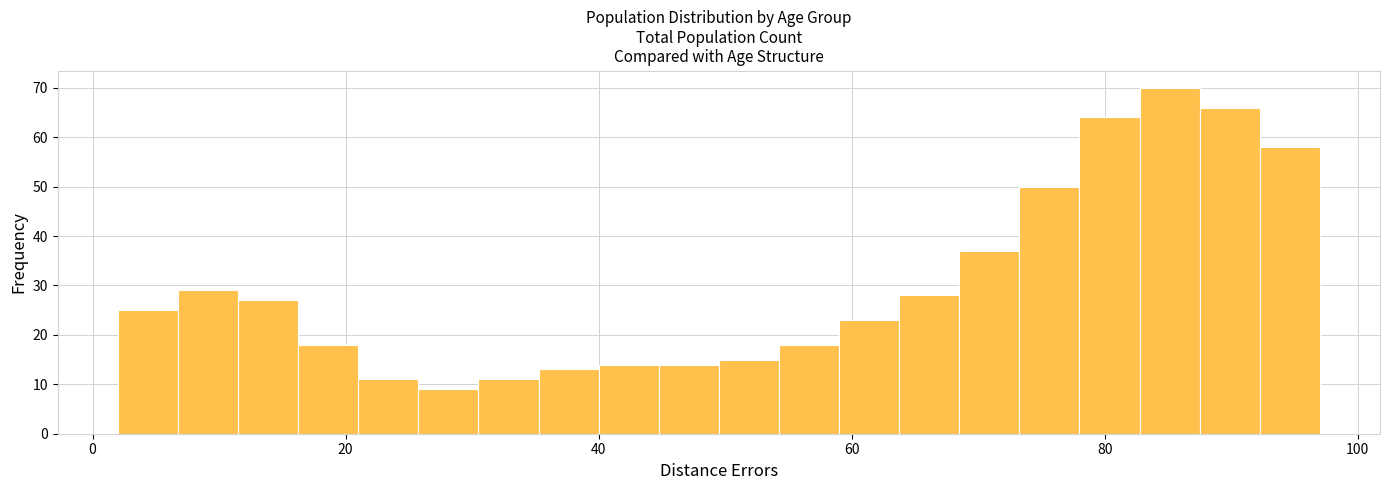

Read against the x-axis, roughly where is the centre of the tallest bar?

86